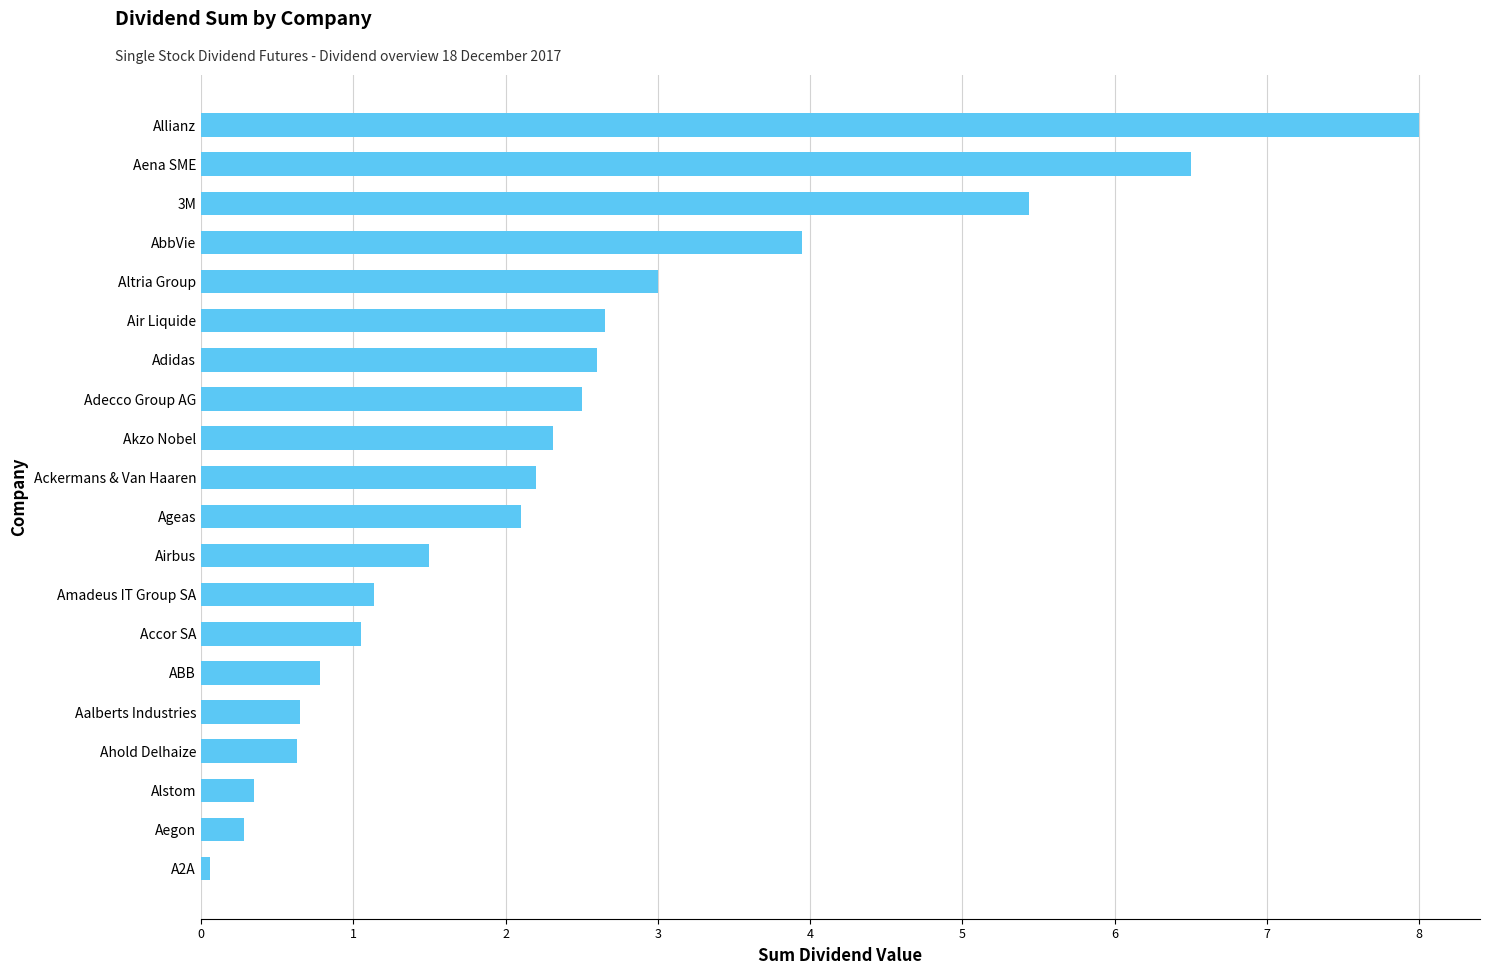

Between ABB and Ageas, which is larger?

Ageas